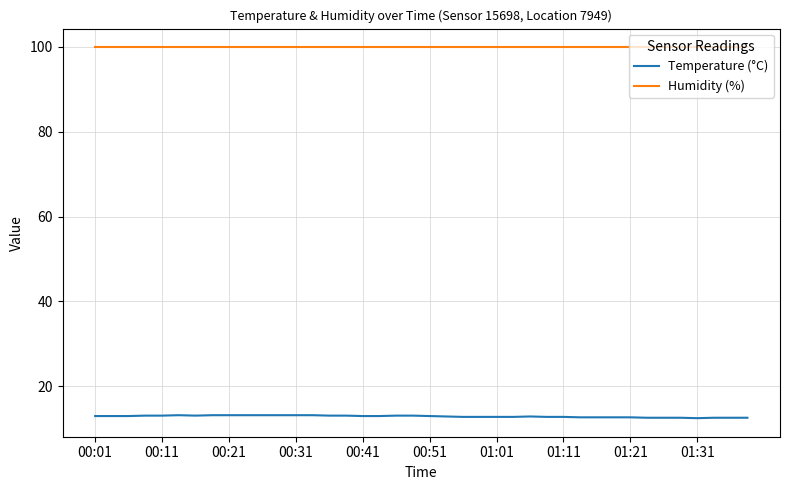

True or false: Humidity (%) and Temperature (°C) cross at least once.

False